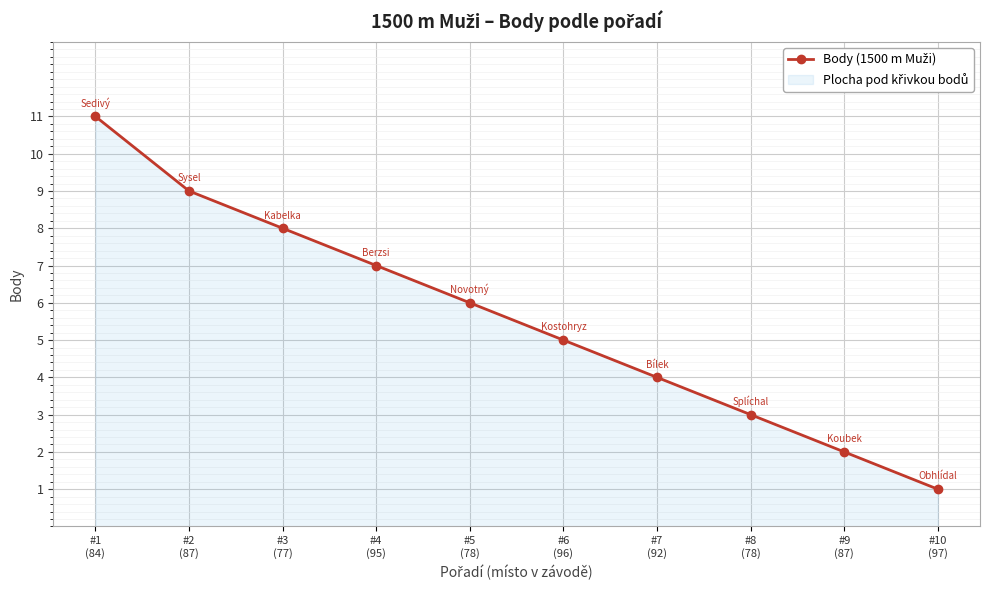

What is the greatest value displayed?

11